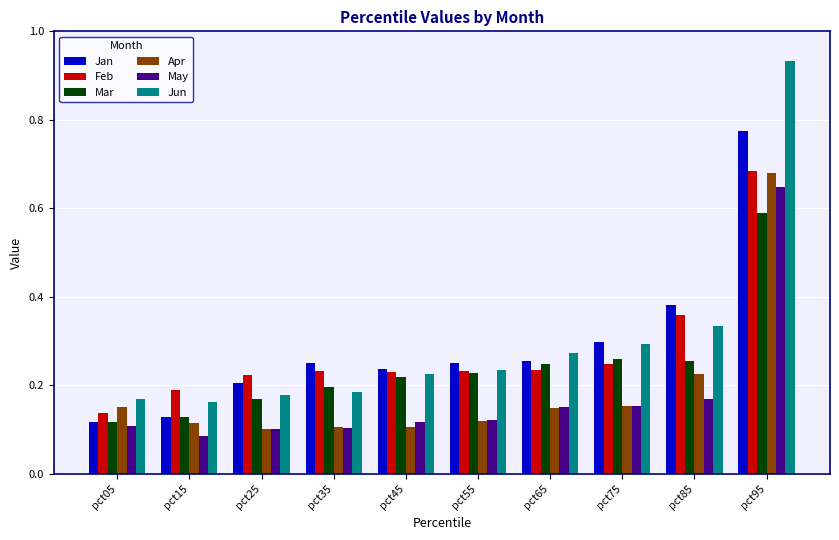

Between pct05 and pct35, which series saw the biggest shift?

Jan